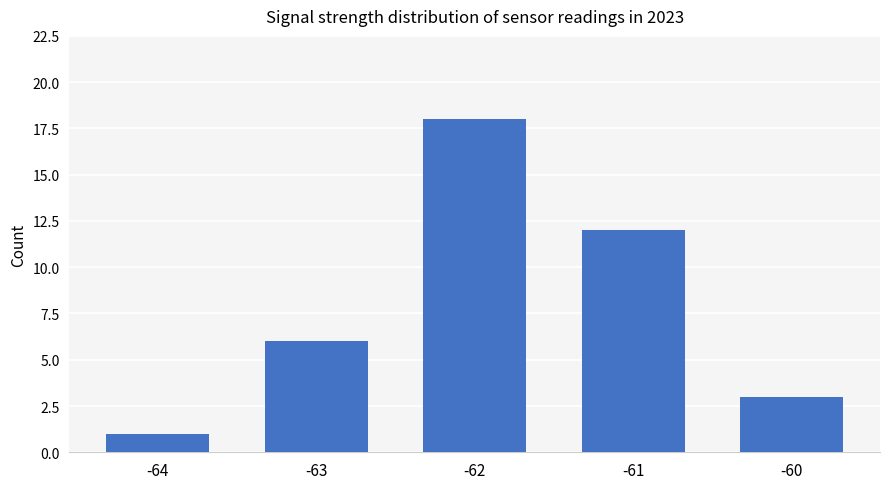

What is the change in value from -62 to -61?

-6